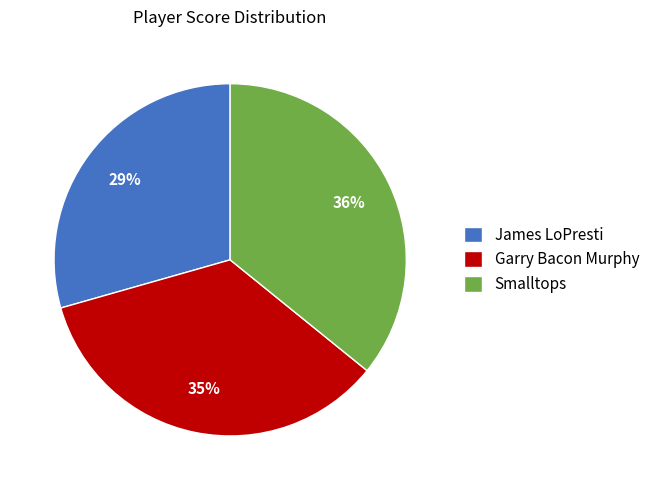

Count the number of slices in the pie.

3